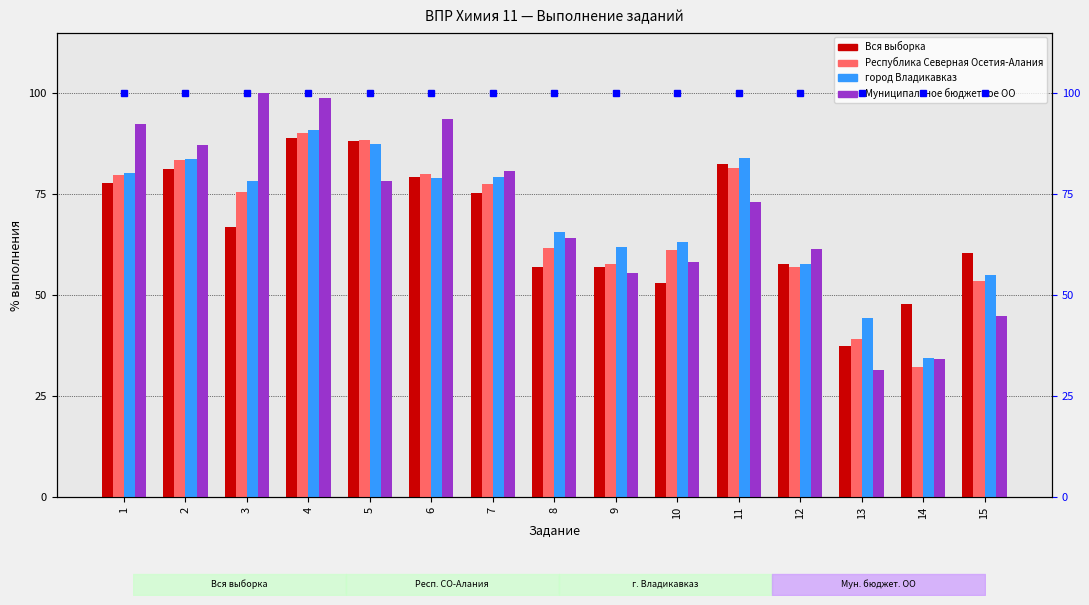

Rank the series at 7 from lowest to highest value.

Вся выборка, Республика Северная Осетия-Алания, город Владикавказ, Муниципальное бюджетное ОО